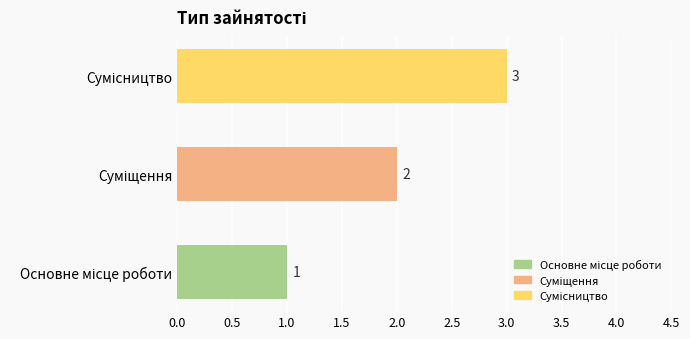

What is the sum of all values?

6